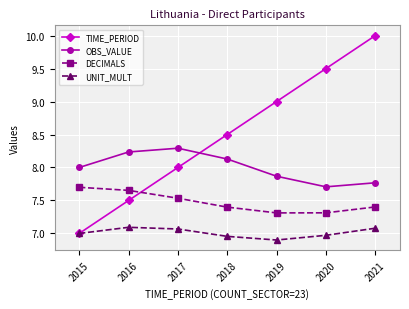

Between which two adjacent categories do DECIMALS and TIME_PERIOD first intersect?

2016 and 2017